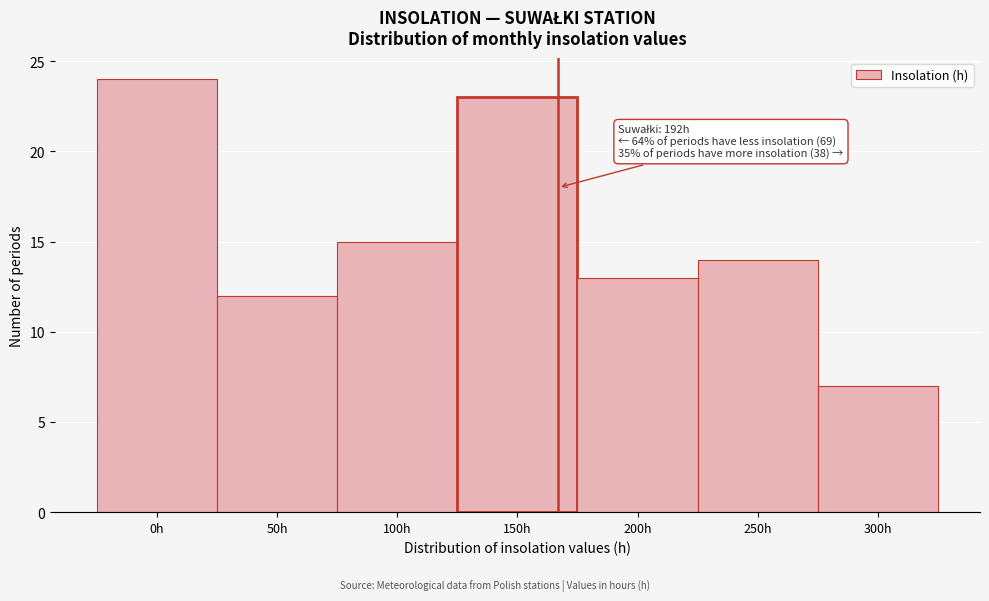

Reading right to left, extract all data points from this chart.

300h=7	250h=14	200h=13	150h=23	100h=15	50h=12	0h=24